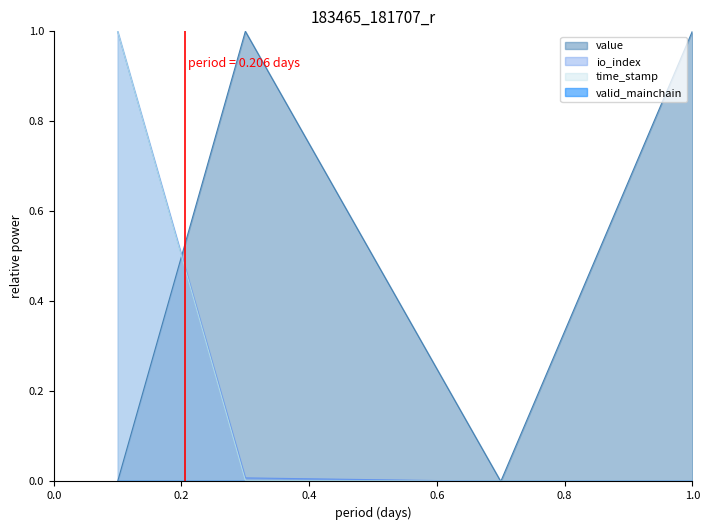

What is the maximum value for time_stamp?

1.0